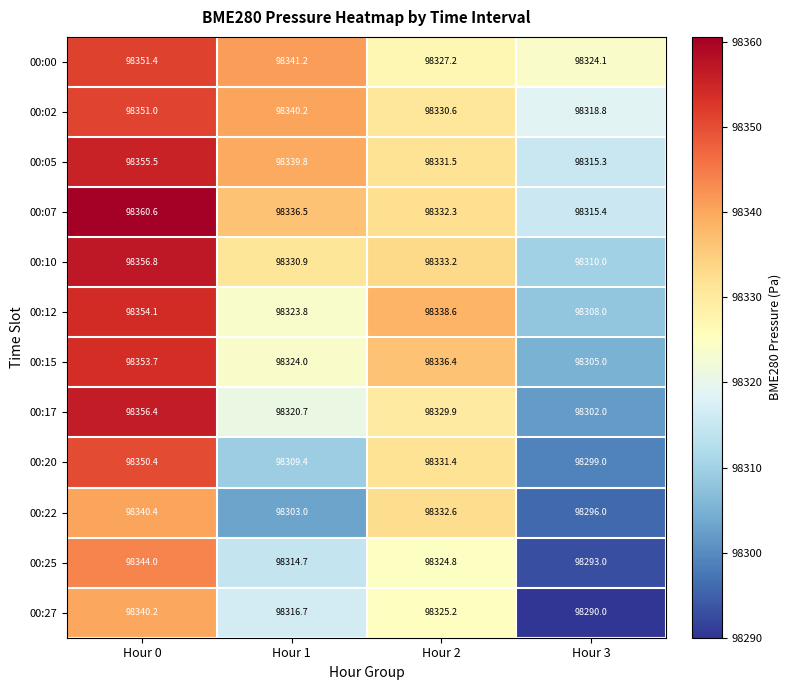

True or false: 00:25 has a value of 150306.5 at Hour 0.

False